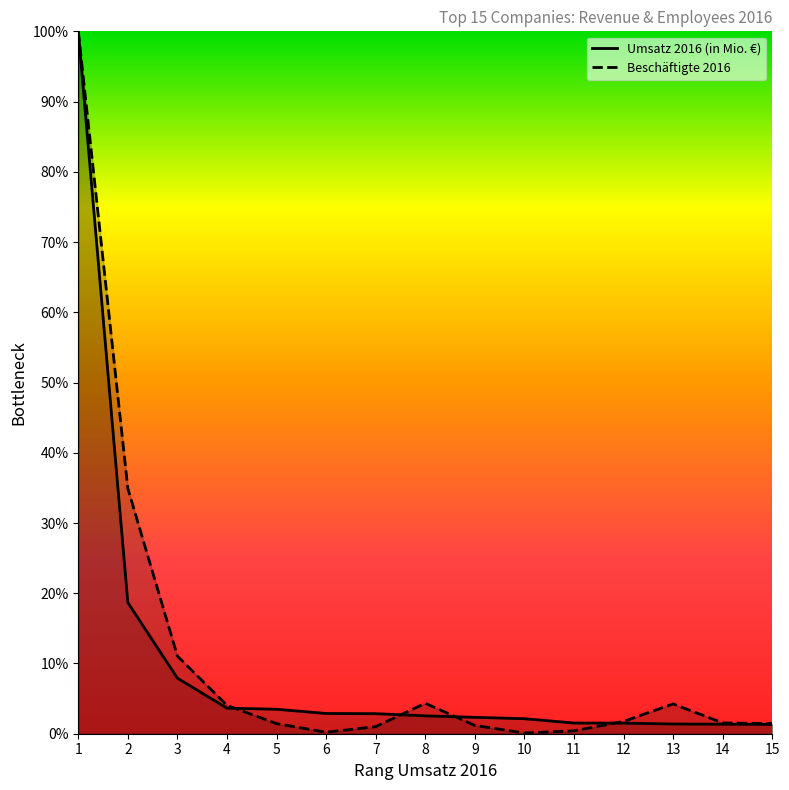

Which series has the largest total across all categories?

Beschäftigte 2016